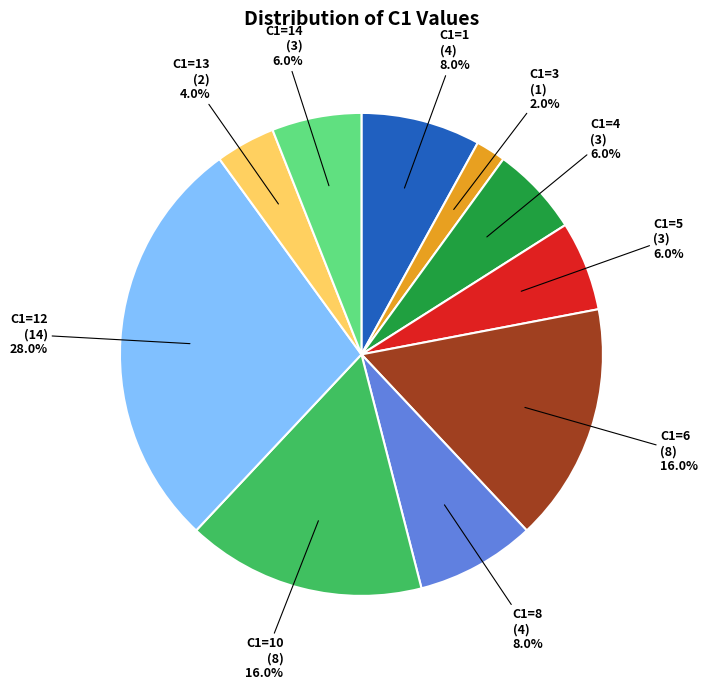

Is there any slice that represents more than half of the pie?

No